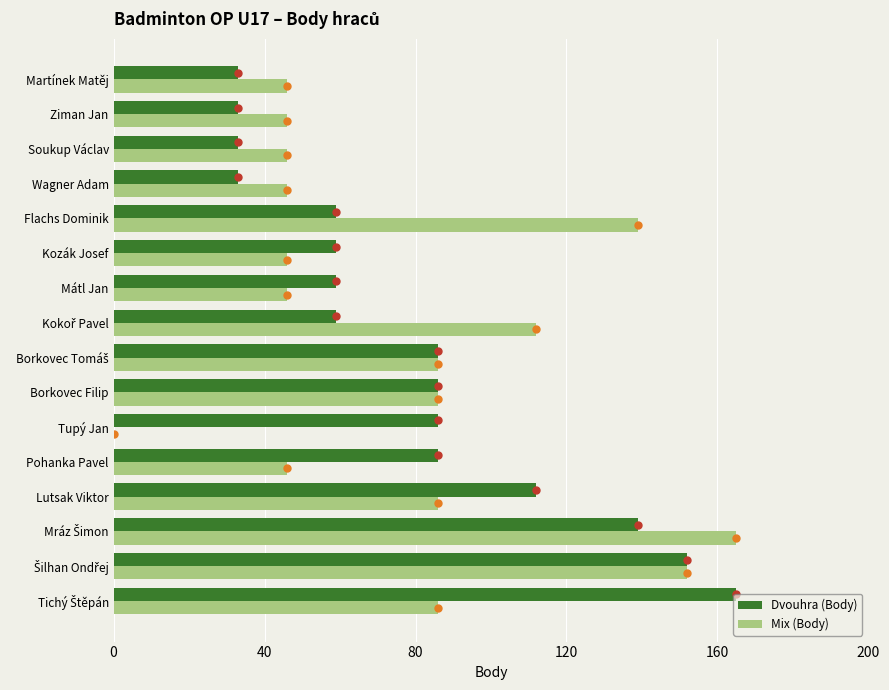

At how many categories does at least one series exceed 34?

16